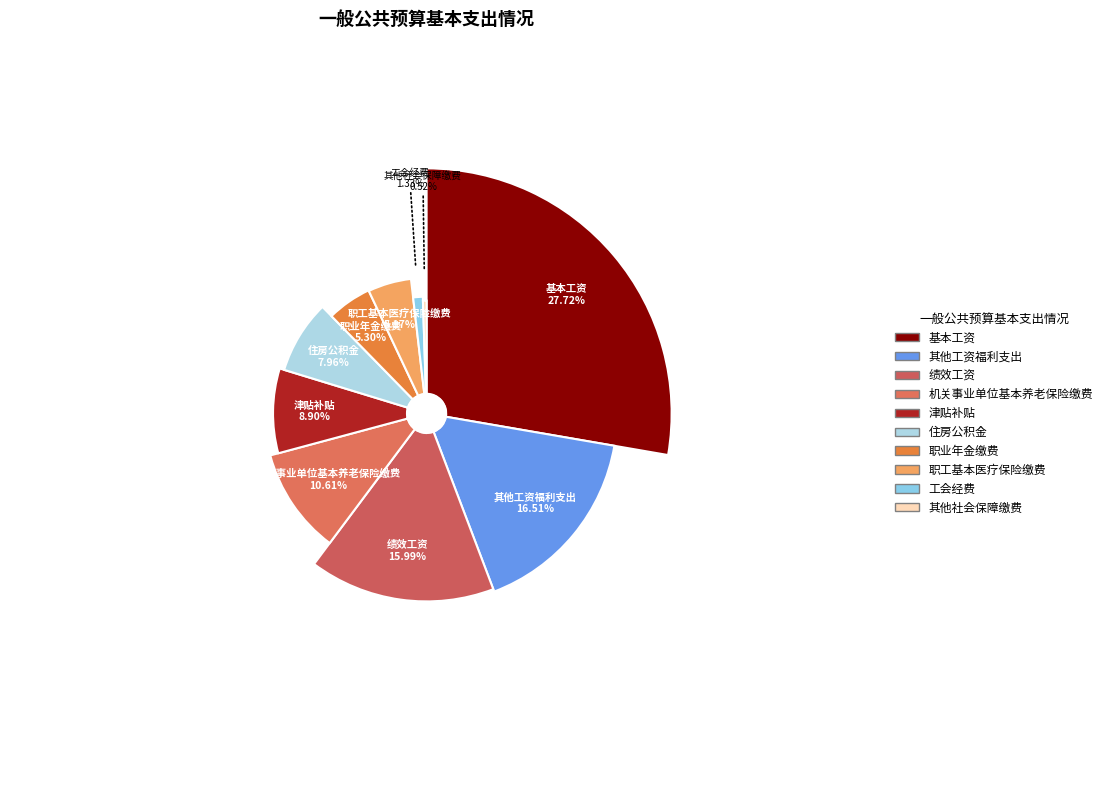

True or false: 津贴补贴 accounts for 18% of the total.

False